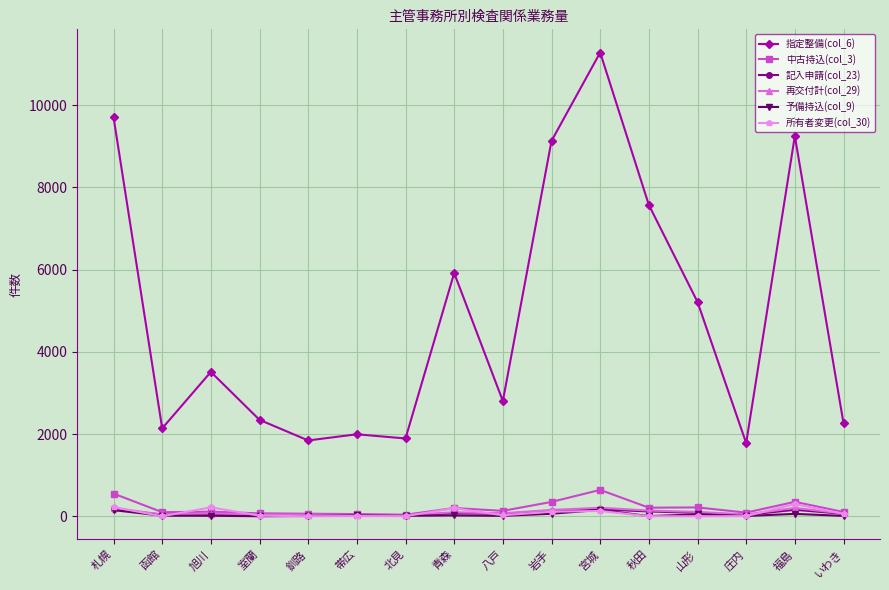

True or false: 指定整備(col_6) and 再交付計(col_29) cross at least once.

False